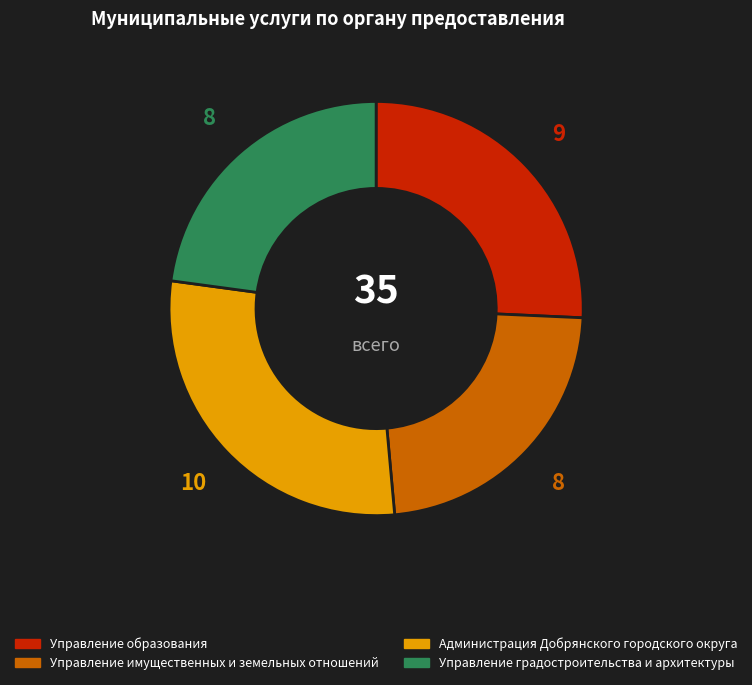

What is the largest slice in the pie chart?

Администрация Добрянского городского округа